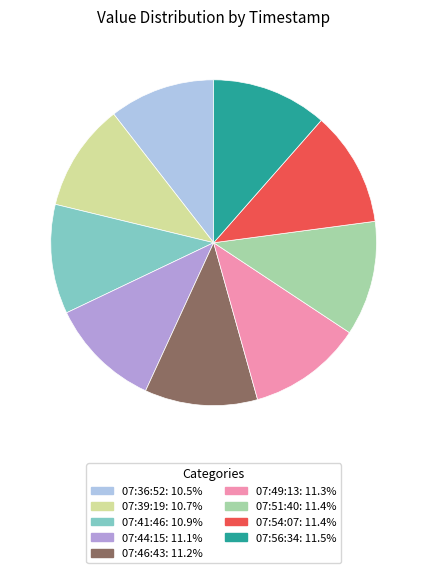

Is there a majority slice in this chart?

No